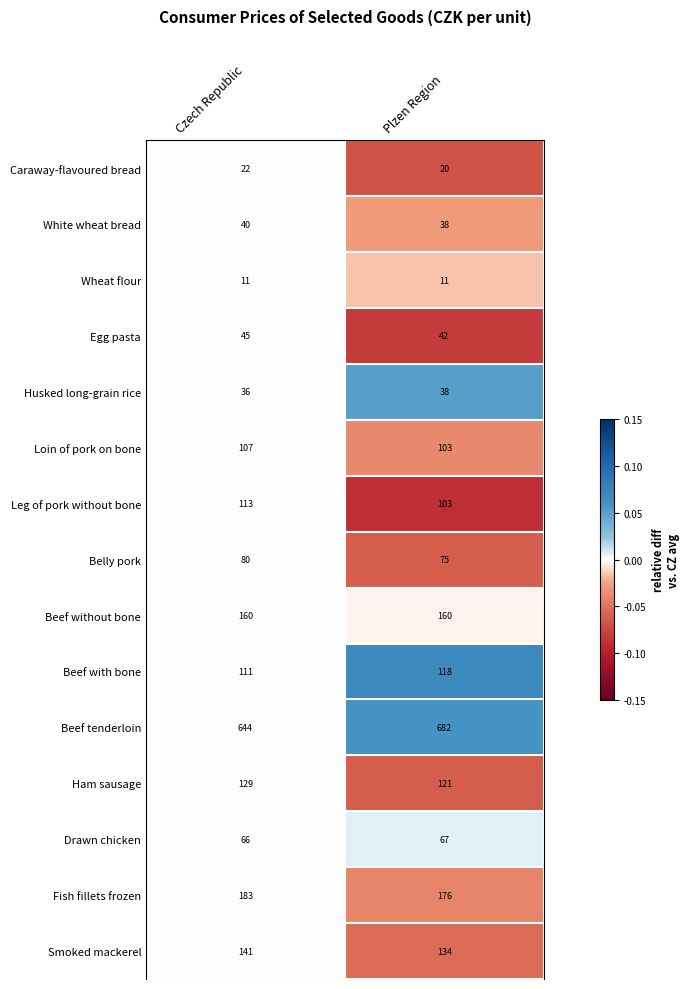

Reading right to left, what are all the values shown in this chart?

Caraway-flavoured bread: 20	22
White wheat bread: 38	40
Wheat flour: 11	11
Egg pasta: 42	45
Husked long-grain rice: 38	36
Loin of pork on bone: 103	107
Leg of pork without bone: 103	113
Belly pork: 75	80
Beef without bone: 160	160
Beef with bone: 118	111
Beef tenderloin: 682	644
Ham sausage: 121	129
Drawn chicken: 67	66
Fish fillets frozen: 176	183
Smoked mackerel: 134	141